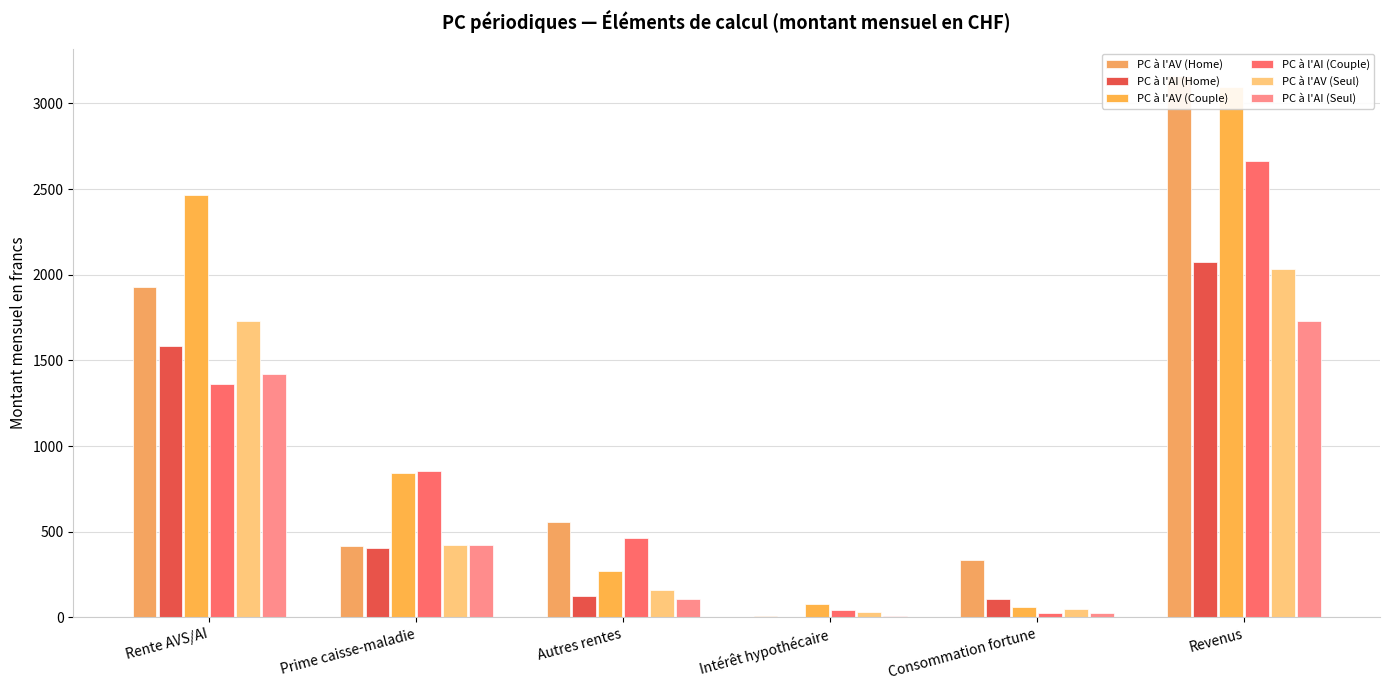

What is the difference between the PC à l'AV (Home) values at Intérêt hypothécaire and Revenus?

3153